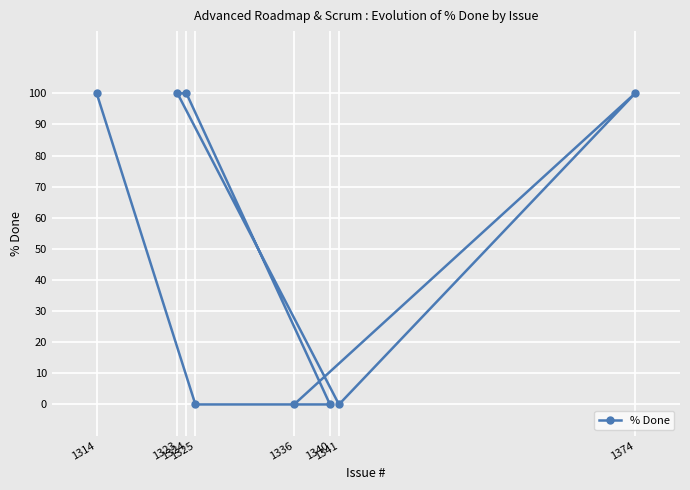

Is it true that the value at 1340 is 0?

True